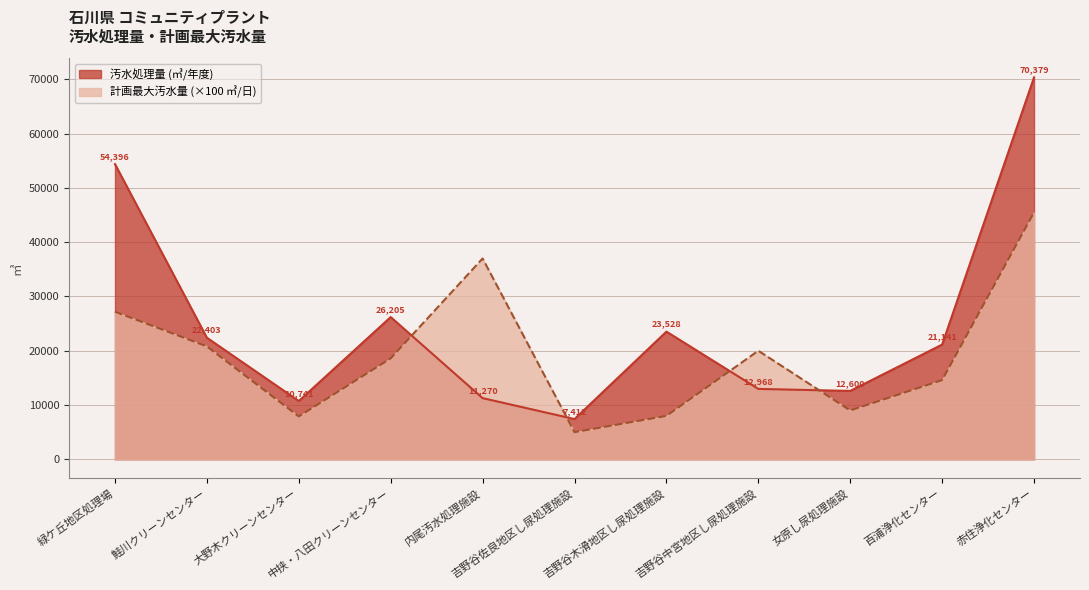

How many intersections are there between 汚水処理量 (㎥/年度) and 計画最大汚水量 (㎥/日)?

4